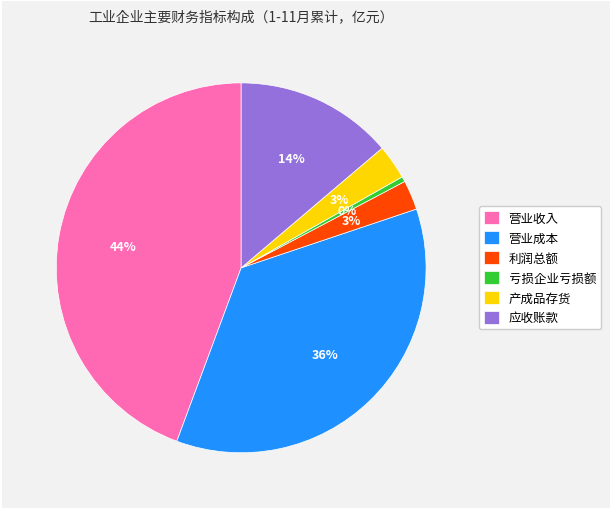

Is the sum of 应收账款 and 利润总额 greater than half?

No